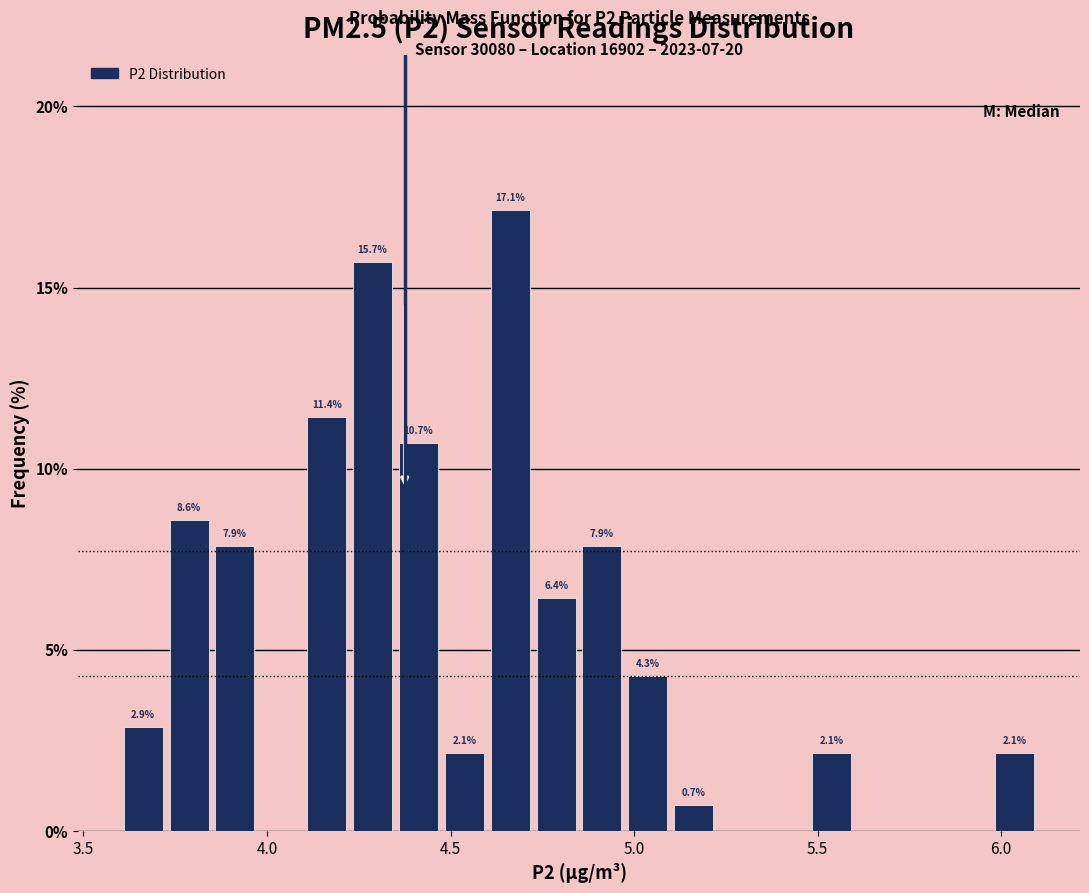

Around what value on the x-axis is the tallest bar? Give the approximate position of its centre, as read against the axis.

4.65